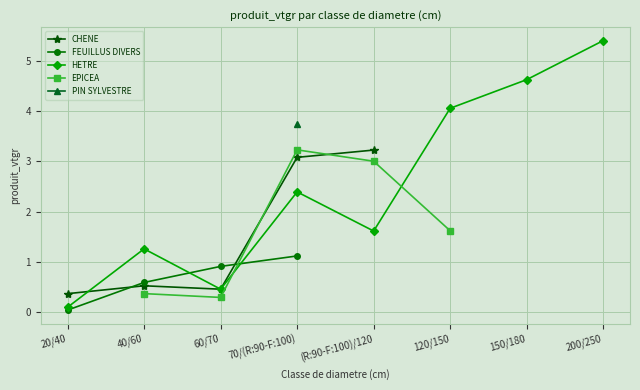

At which category does CHENE reach its first local peak?

40/60